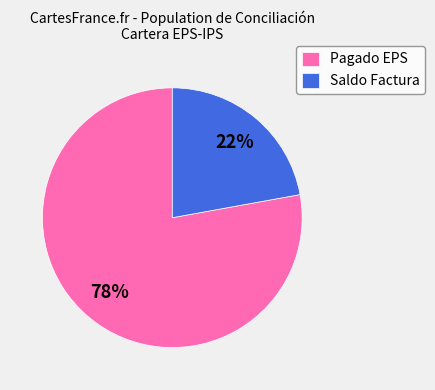

Does any single category account for the majority?

Yes